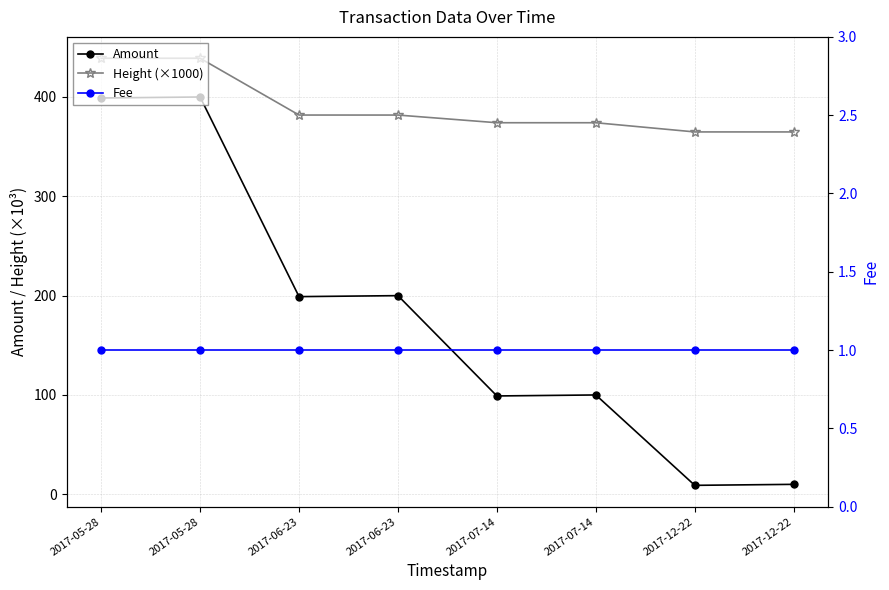

What is the sum of the Fee values at 2017-07-14 and 2017-06-23?

2.0